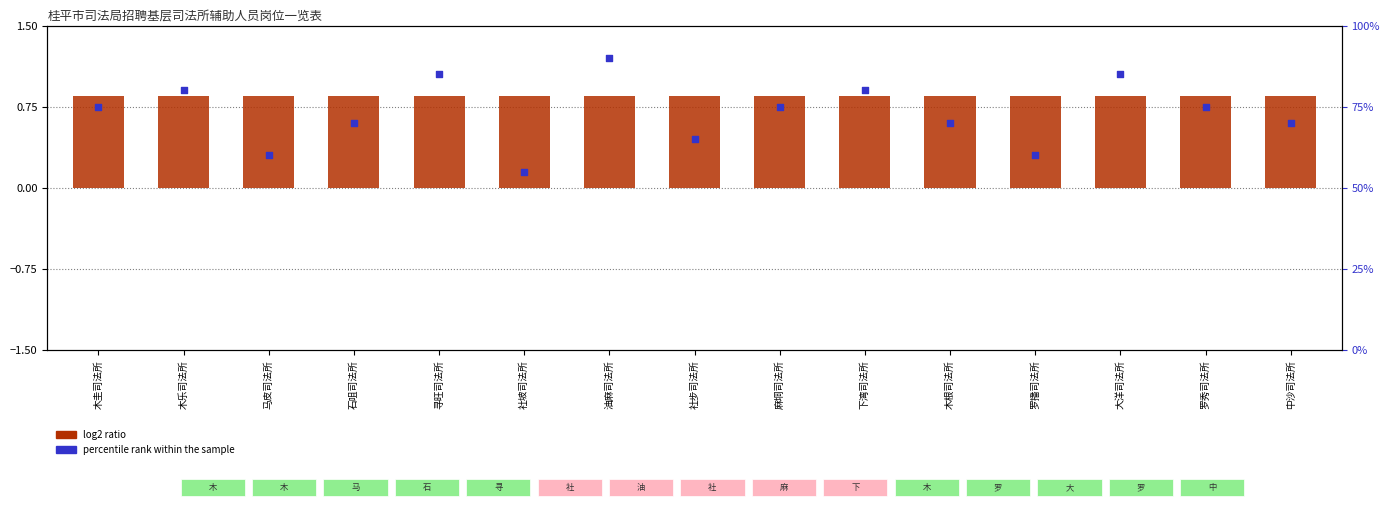

Which series contains the highest Y value?

percentile rank within the sample